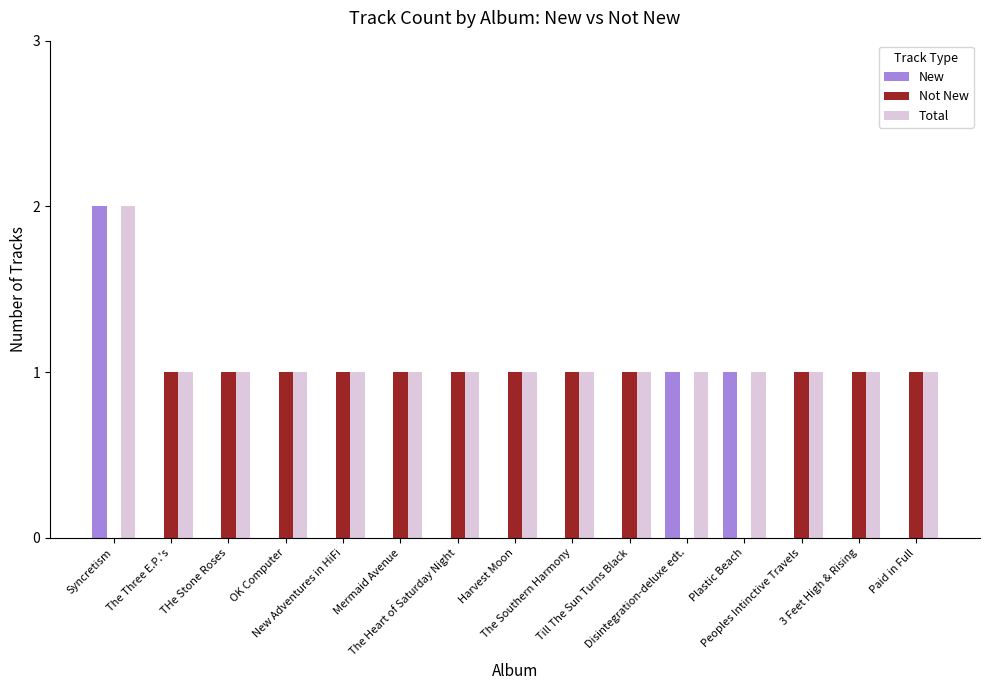

The value of Not New at Peoples Intinctive Travels is 2. True or false?

False